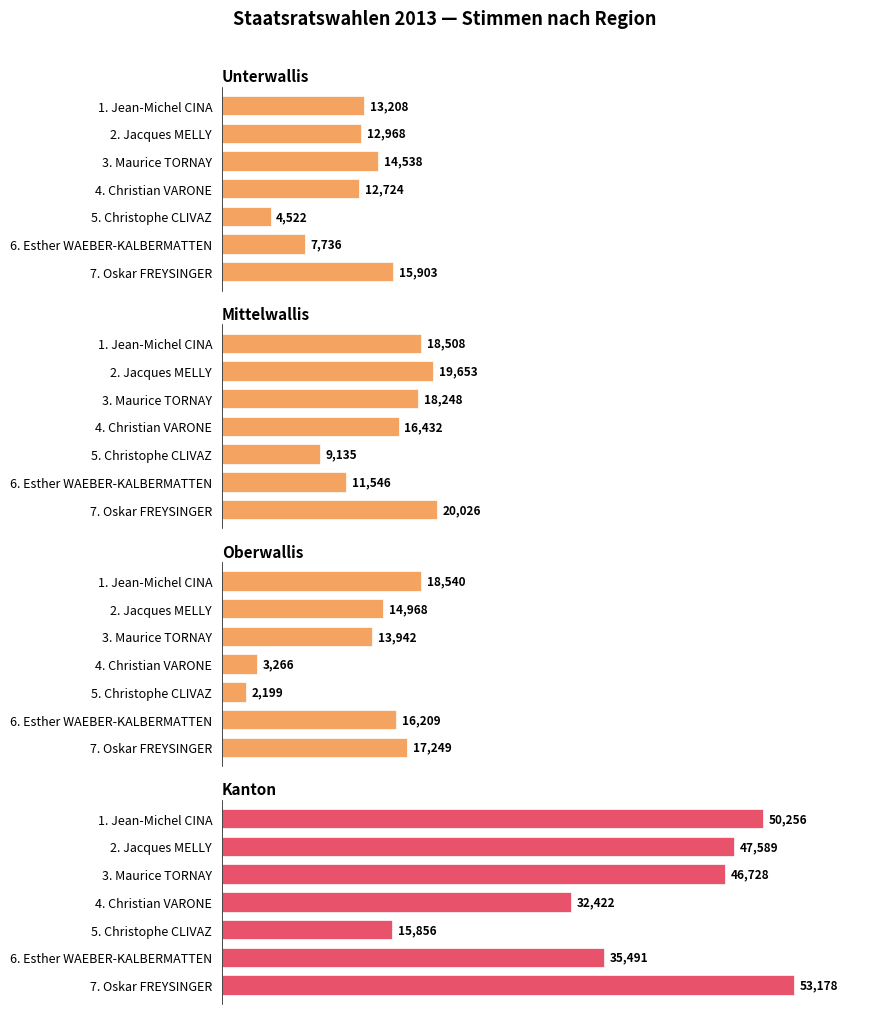

What is the approximate value of Unterwallis at 4, to the nearest 10?

4520